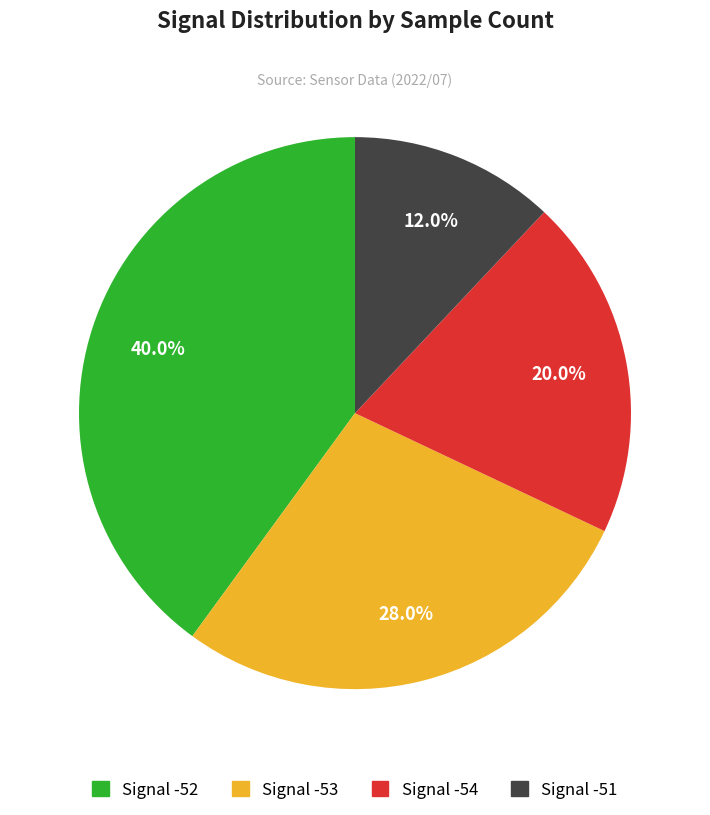

Is there a majority slice in this chart?

No